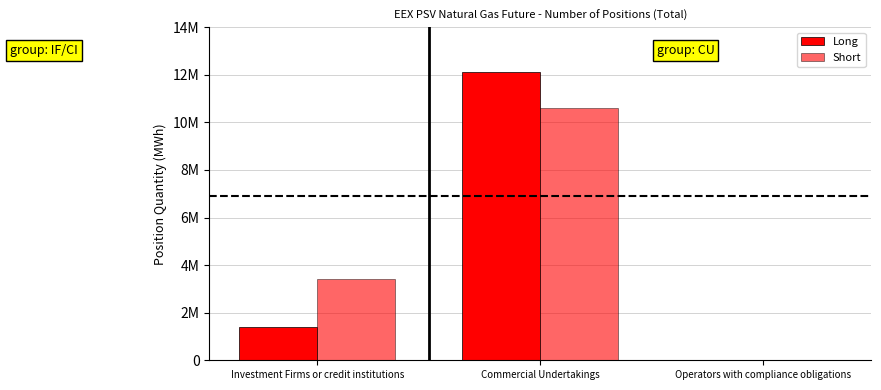

Does the chart contain stacked bars?

No